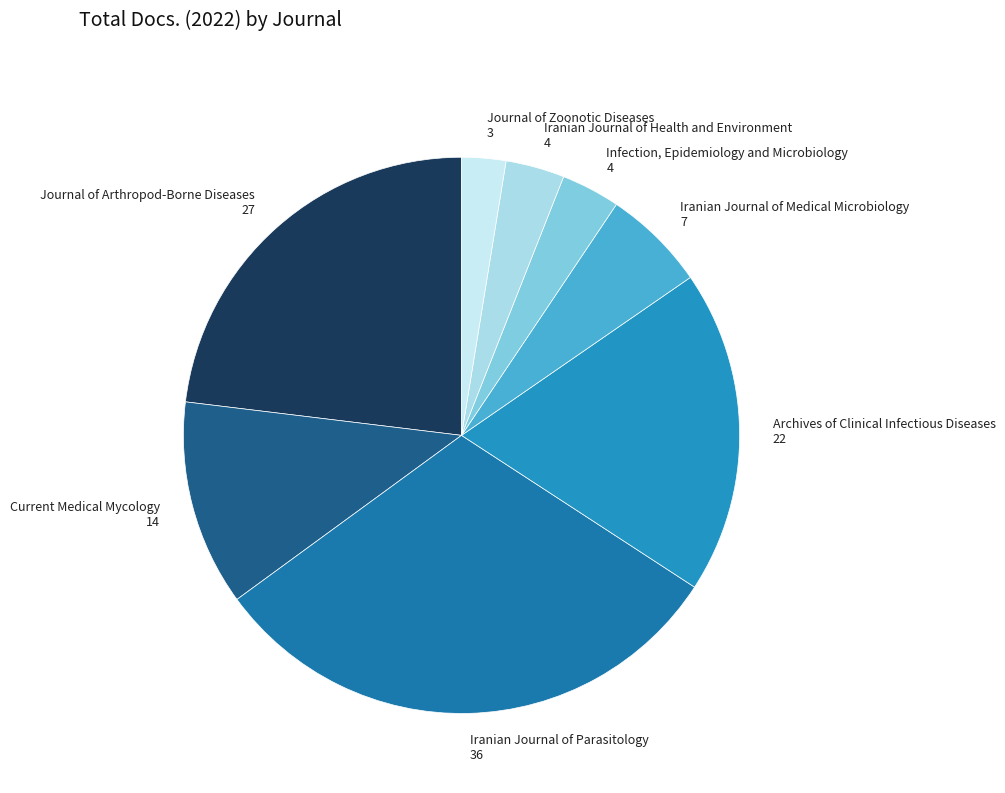

Which slice is the smallest?

Journal of Zoonotic Diseases